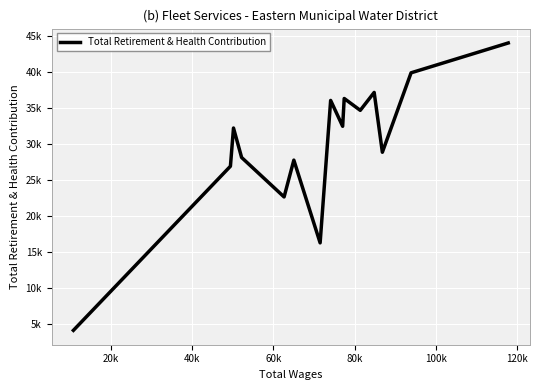

Does the chart have visible grid lines?

Yes